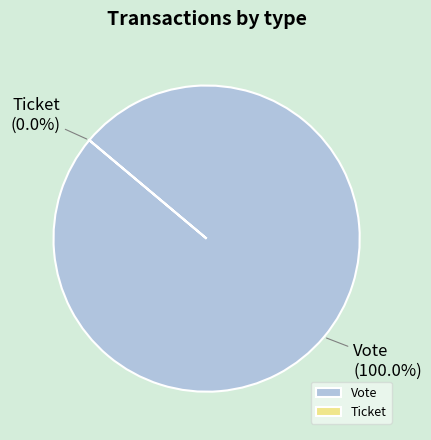

To the nearest percent, what is the average slice percentage?

50%